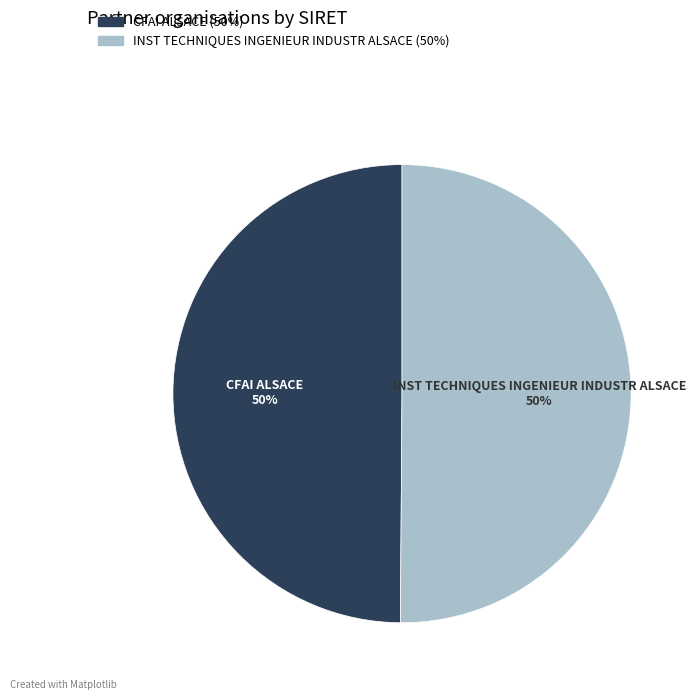

Approximately how many times larger is the value at INST TECHNIQUES INGENIEUR INDUSTR ALSACE compared to CFAI ALSACE?

1.0